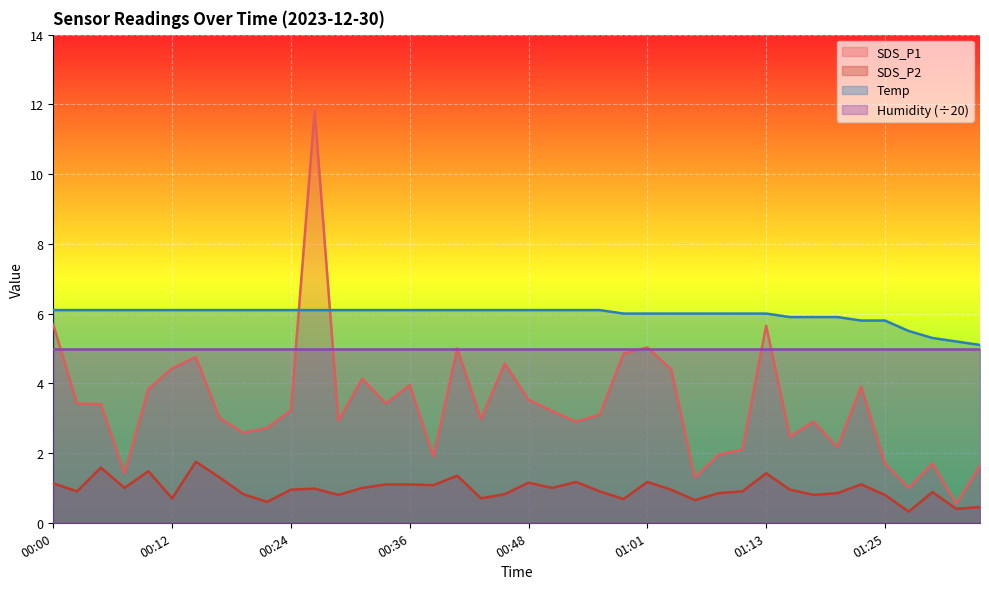

At which category is the sum across all series the highest?

00:27